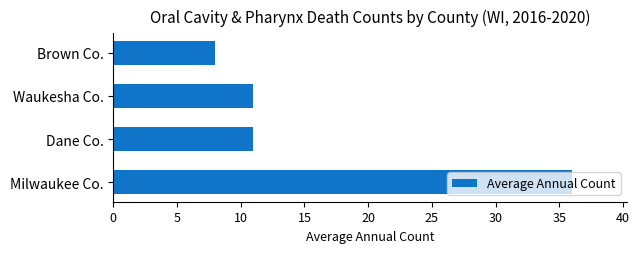

Which label corresponds to the smallest value in the chart?

Brown Co.